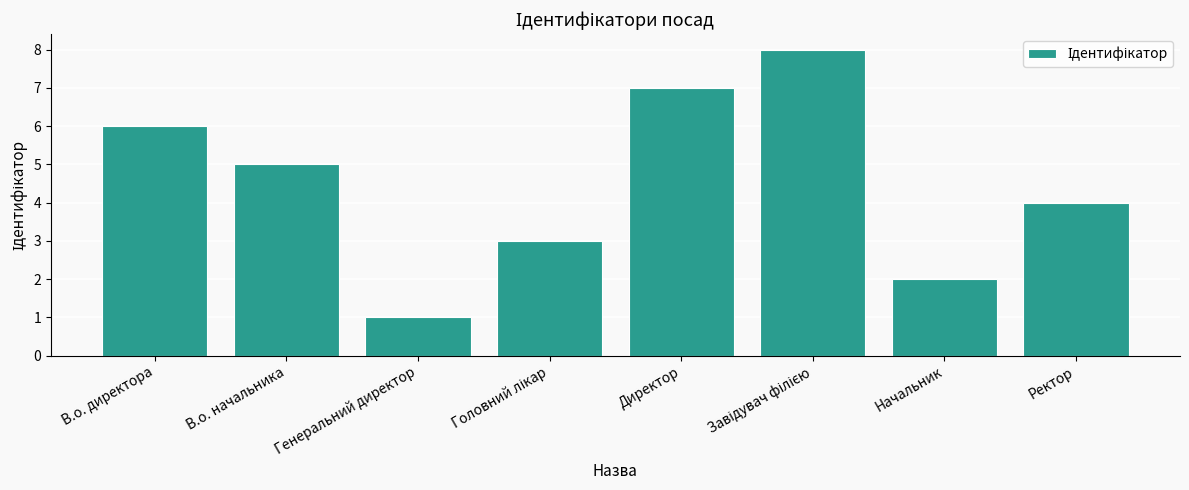

Reading left to right, what are all the values shown in this chart?

6	5	1	3	7	8	2	4